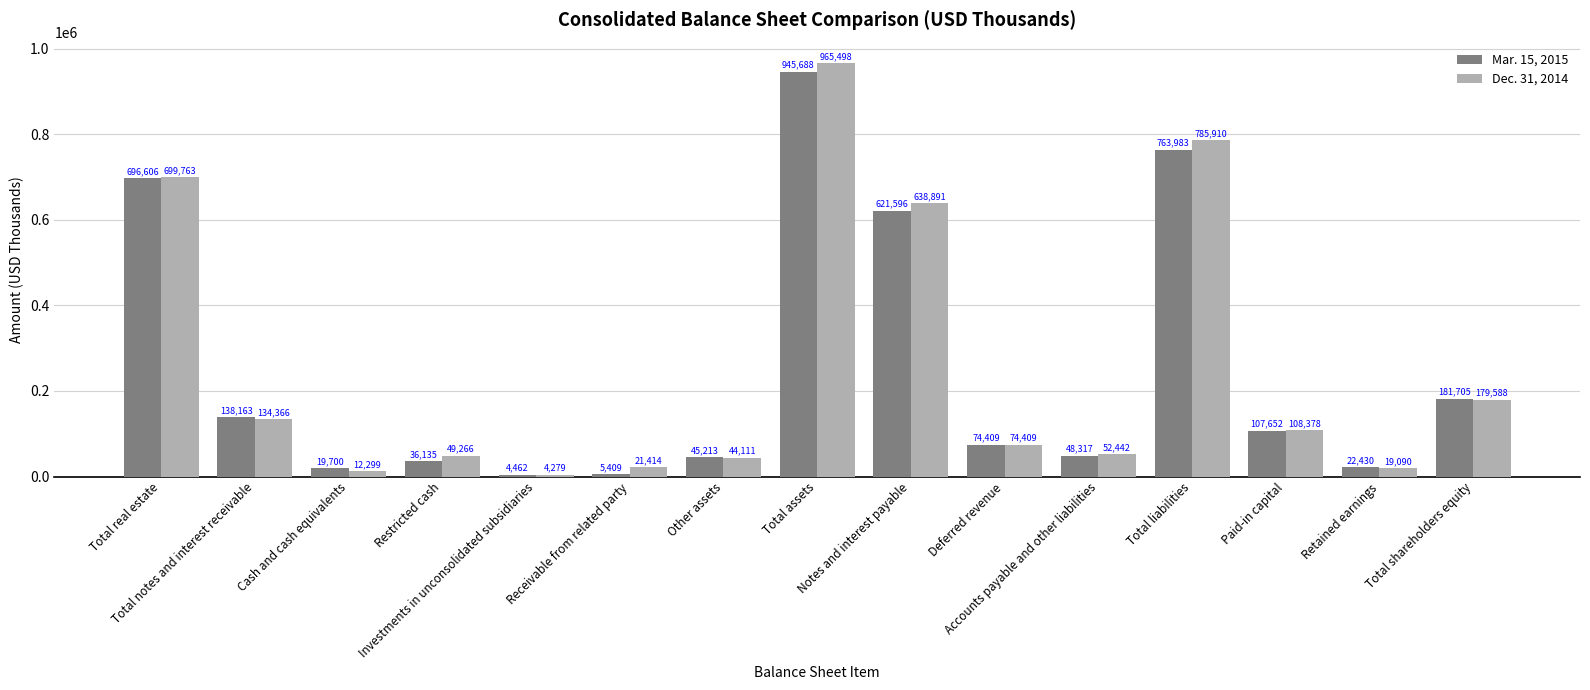

Does the chart contain stacked bars?

No